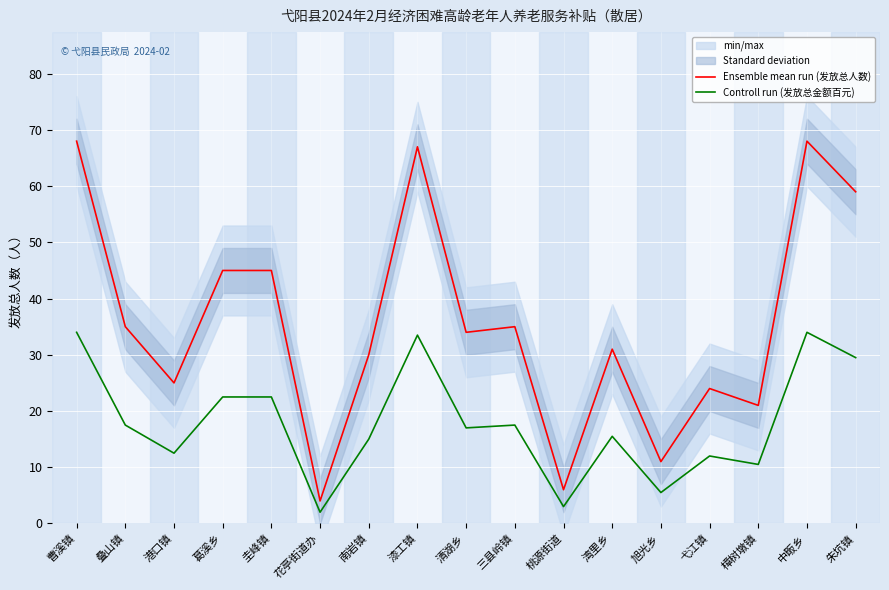

In Controll run (发放总金额百元), how many points are lower than both neighbors (excluding endpoints)?

6